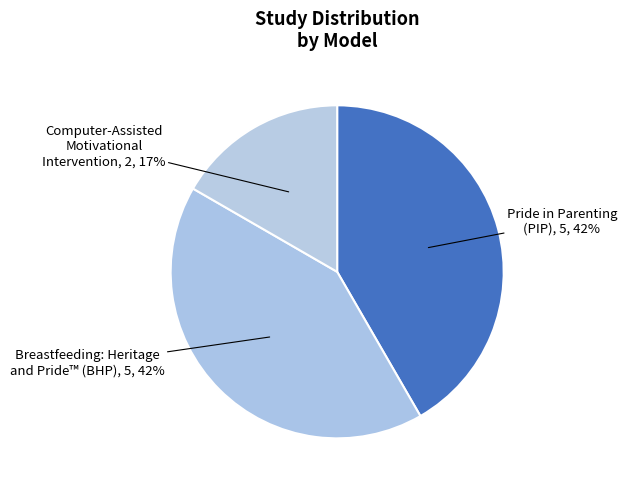

To the nearest percent, what portion does Pride in Parenting (PIP) represent?

42%